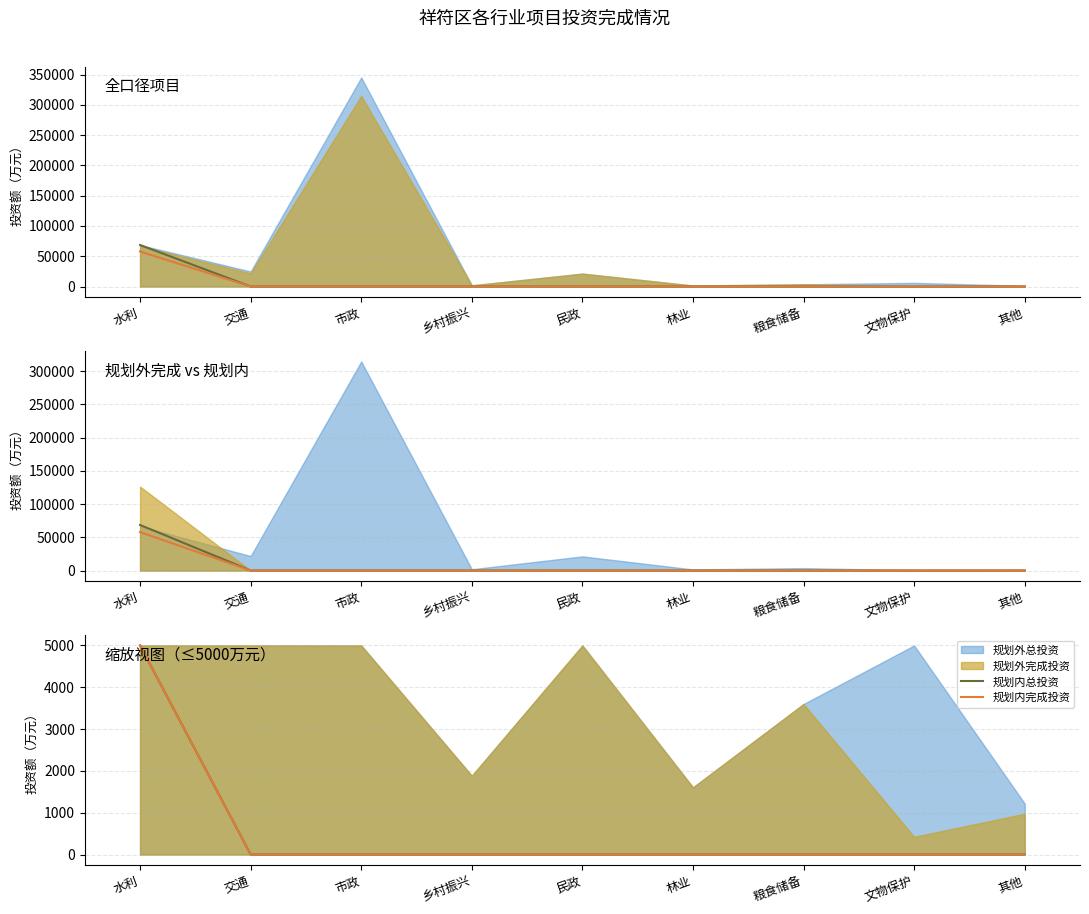

Where is 规划内完成投资 nearest to the value 2500?

水利